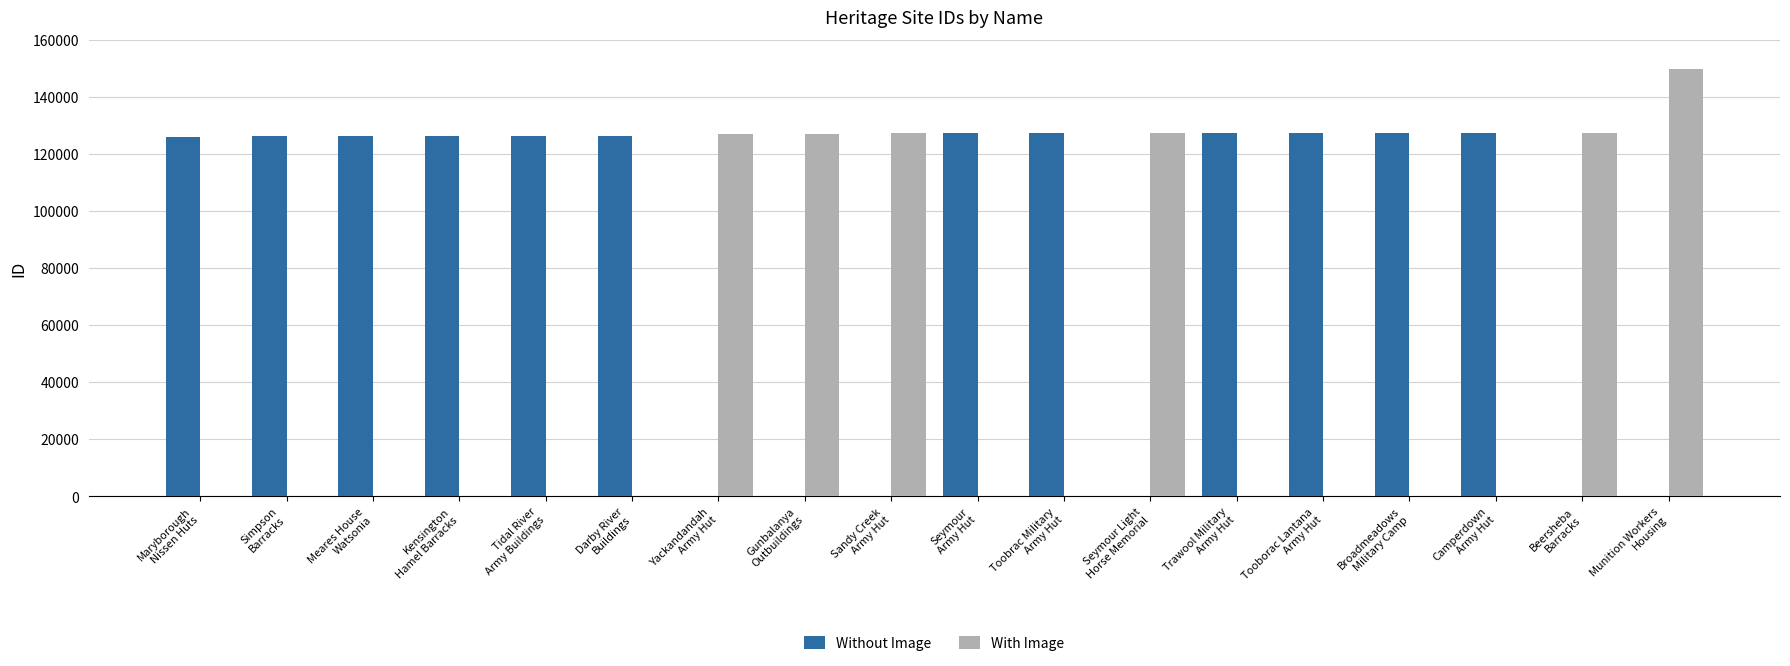

What is the sum of the Without Image values at Kensington
Hamel Barracks and Tidal River
Army Buildings?

252450